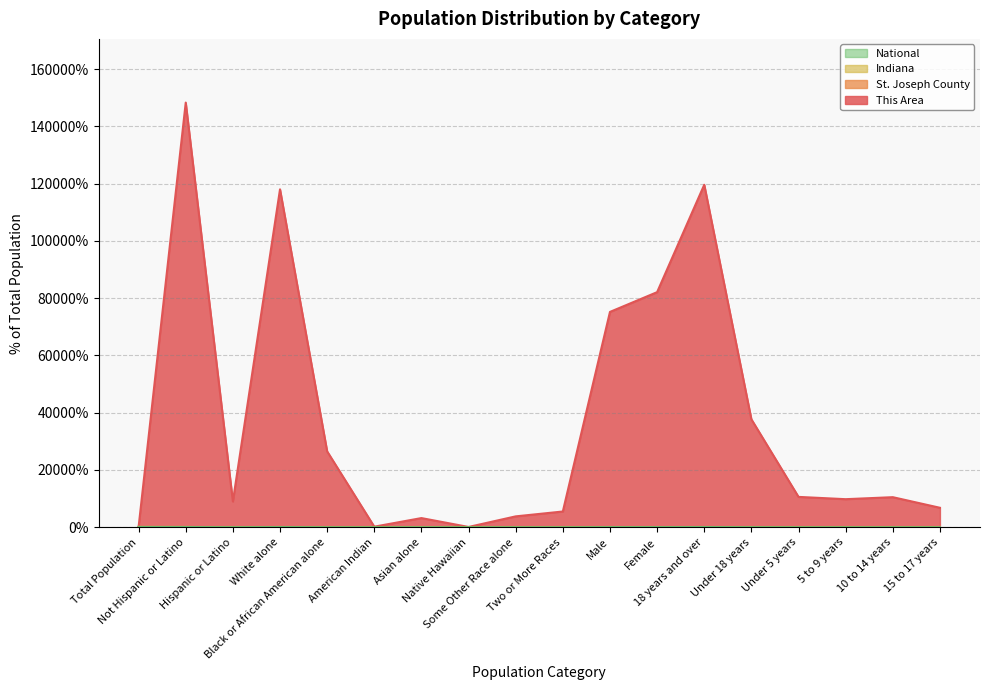

Where is St. Joseph County nearest to the value 50?

White alone